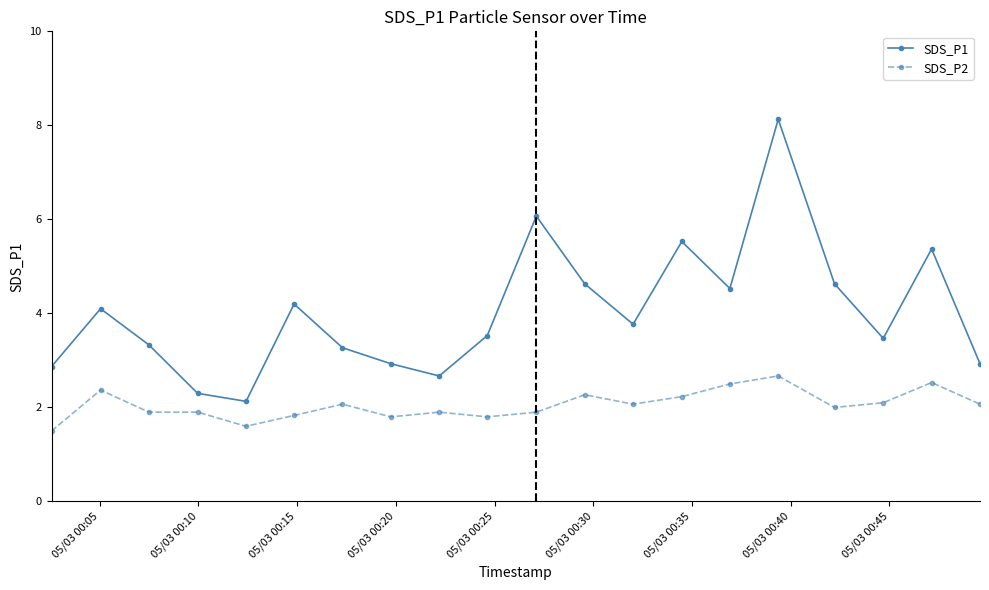

True or false: SDS_P2 and SDS_P1 intersect in this chart.

False